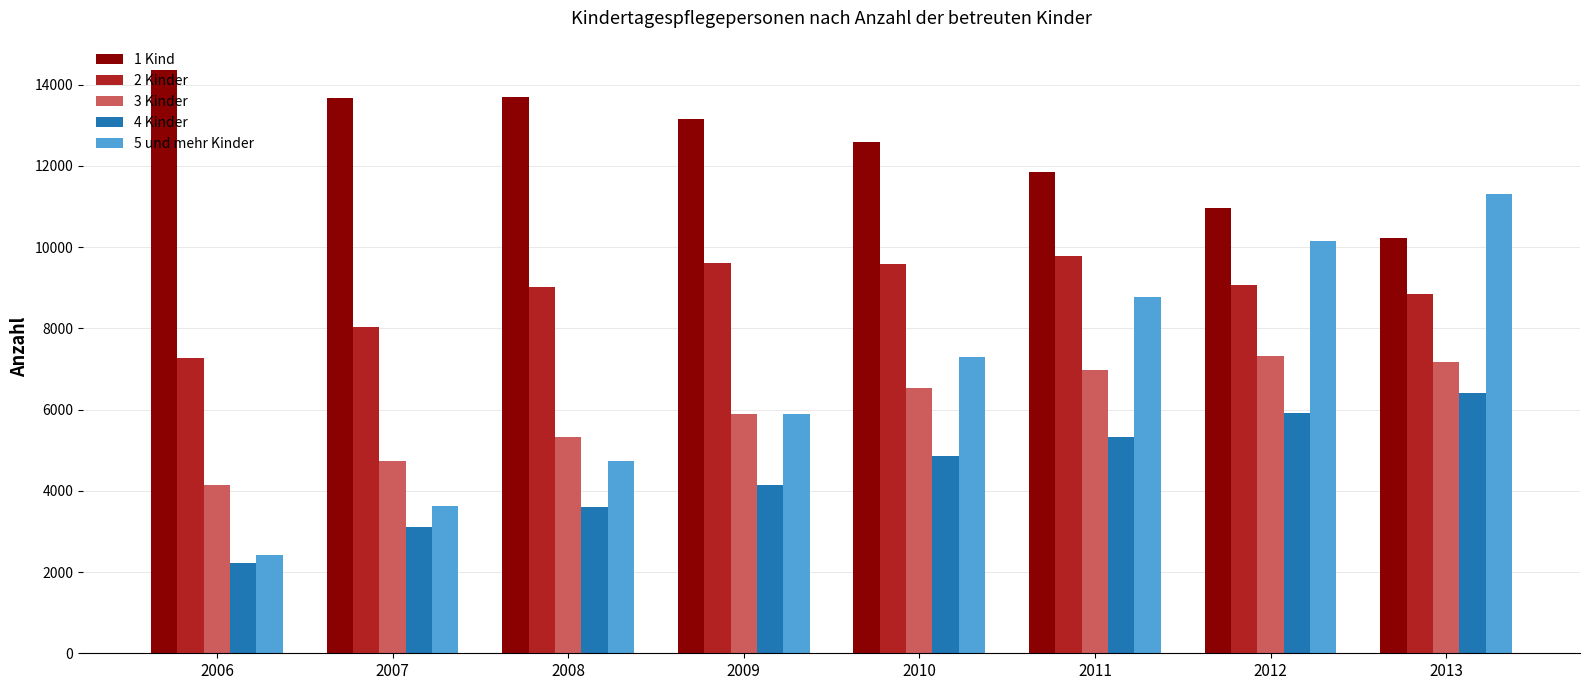

Which series has the widest spread of values?

5 und mehr Kinder